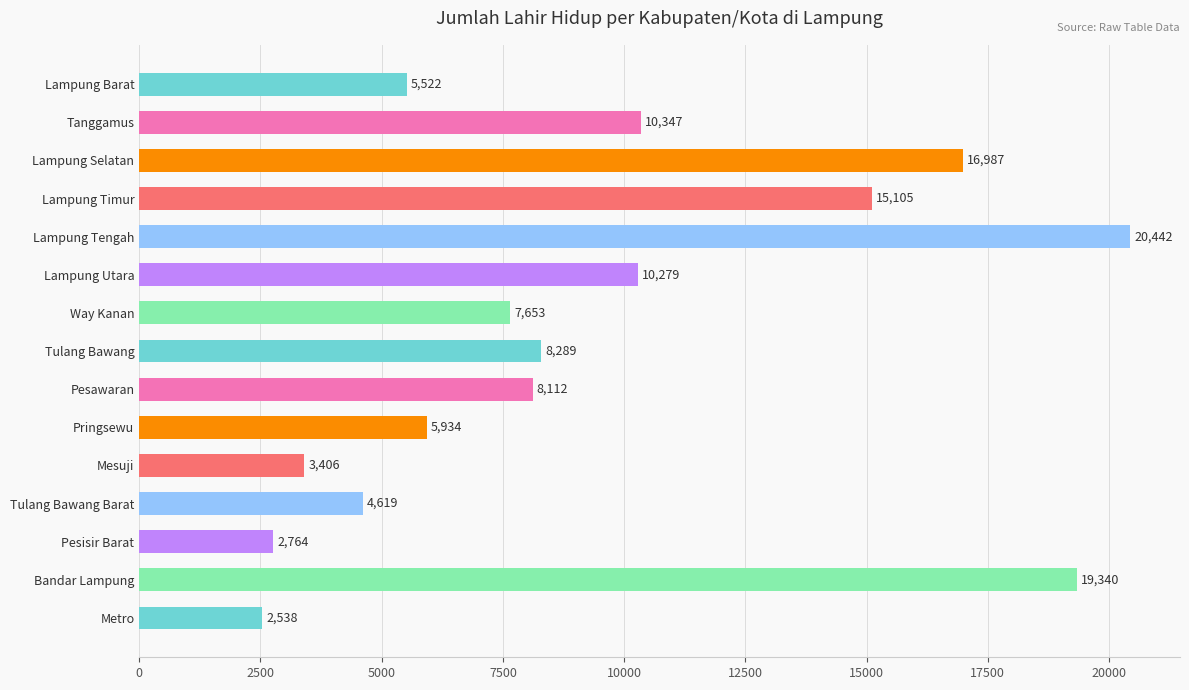

The chart shows a value of 5934 at Pringsewu. True or false?

True